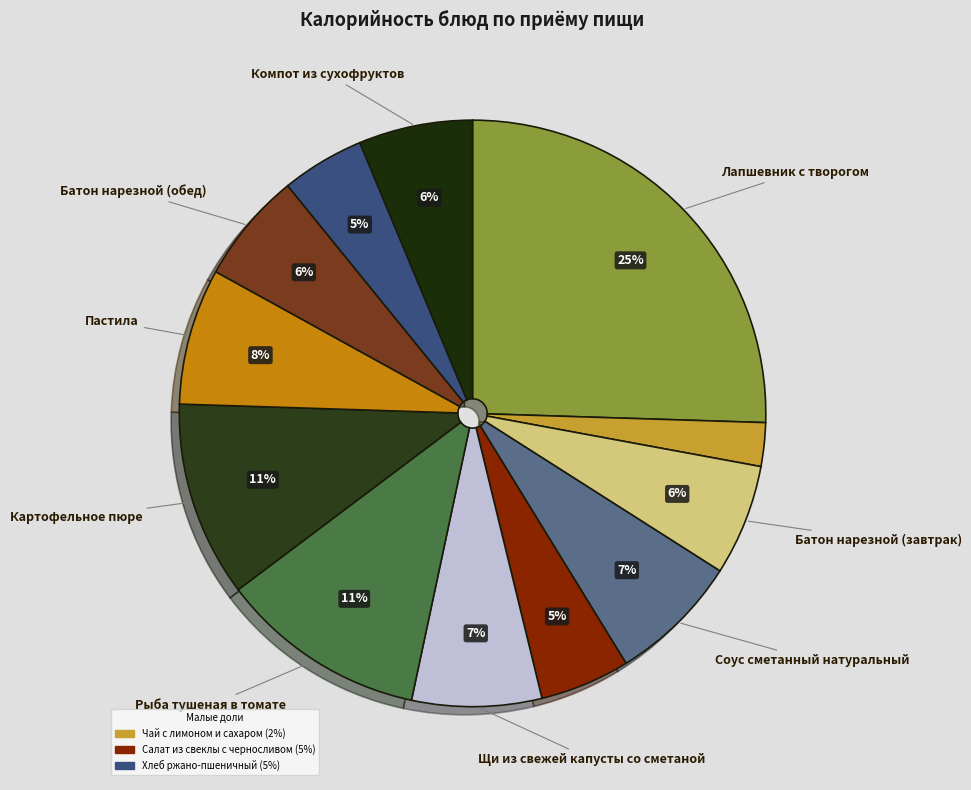

What is the smallest slice in the pie chart?

Чай с лимоном и сахаром